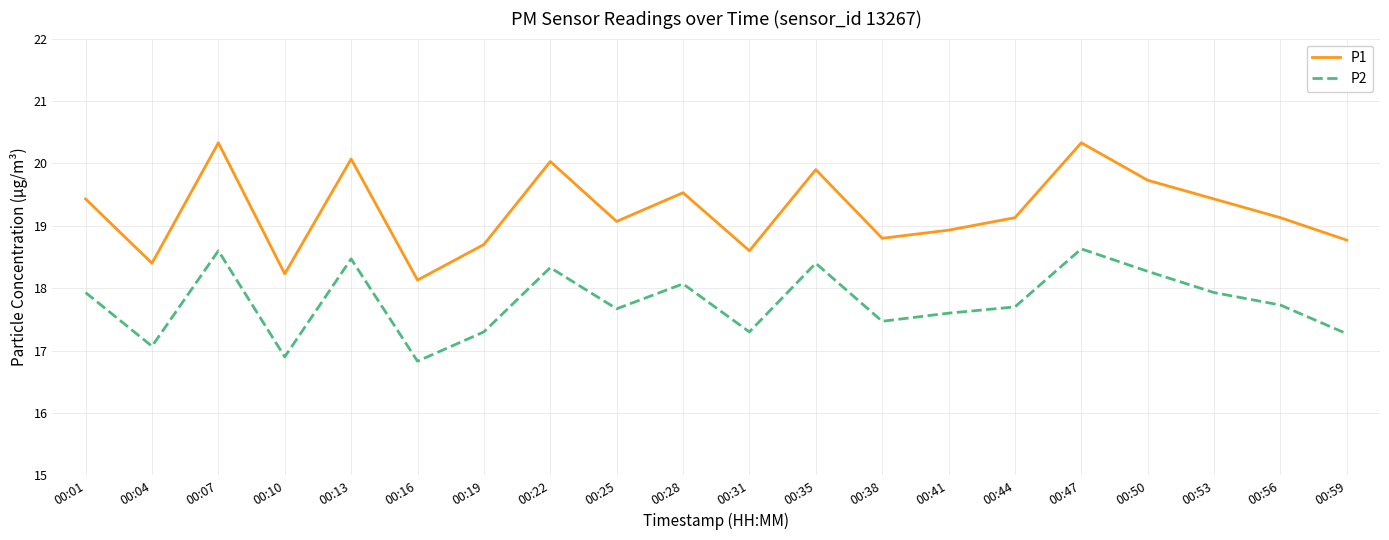

What are all the series names shown in the legend?

P1, P2